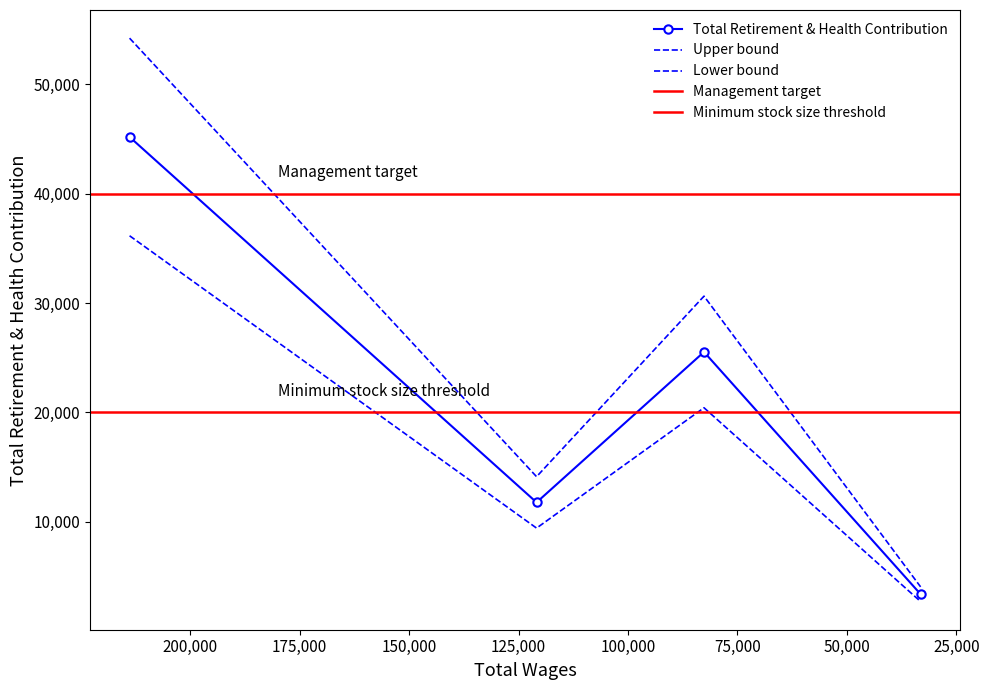

Reading left to right, extract all data points from this chart.

213863.0=45185	120883.0=11760	82631.0=25521	33151.0=3363